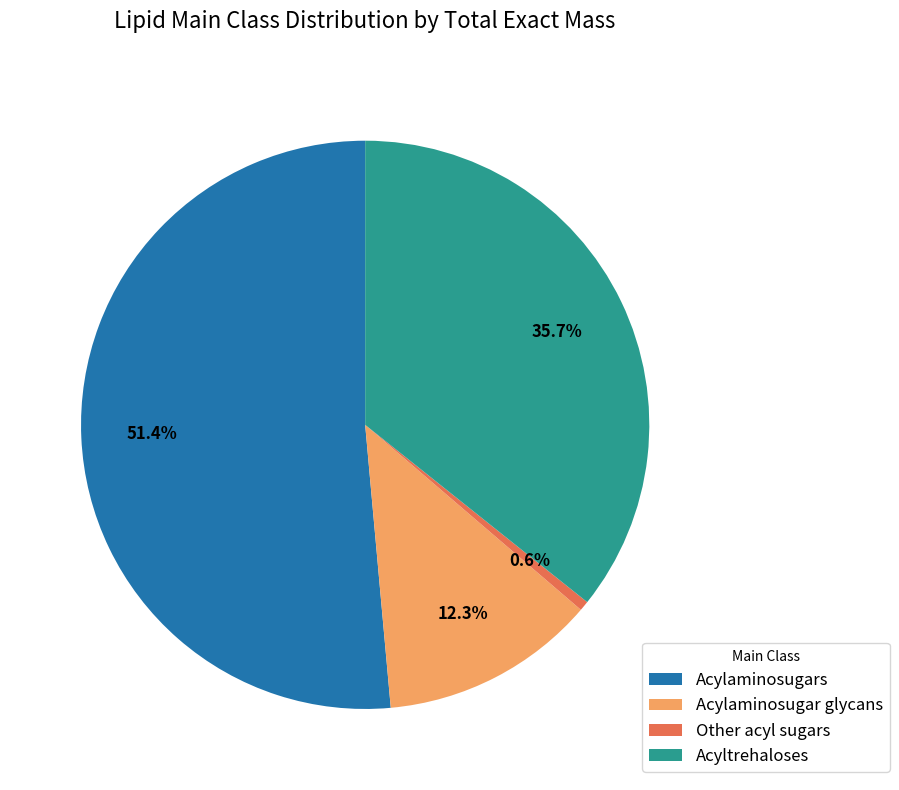

Approximately how many times larger is the value at Acylaminosugar glycans compared to Acyltrehaloses?

0.3